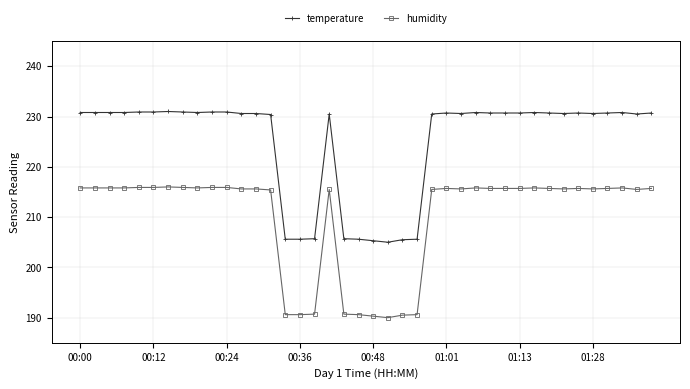

What is the minimum value shown in the chart?

190.0